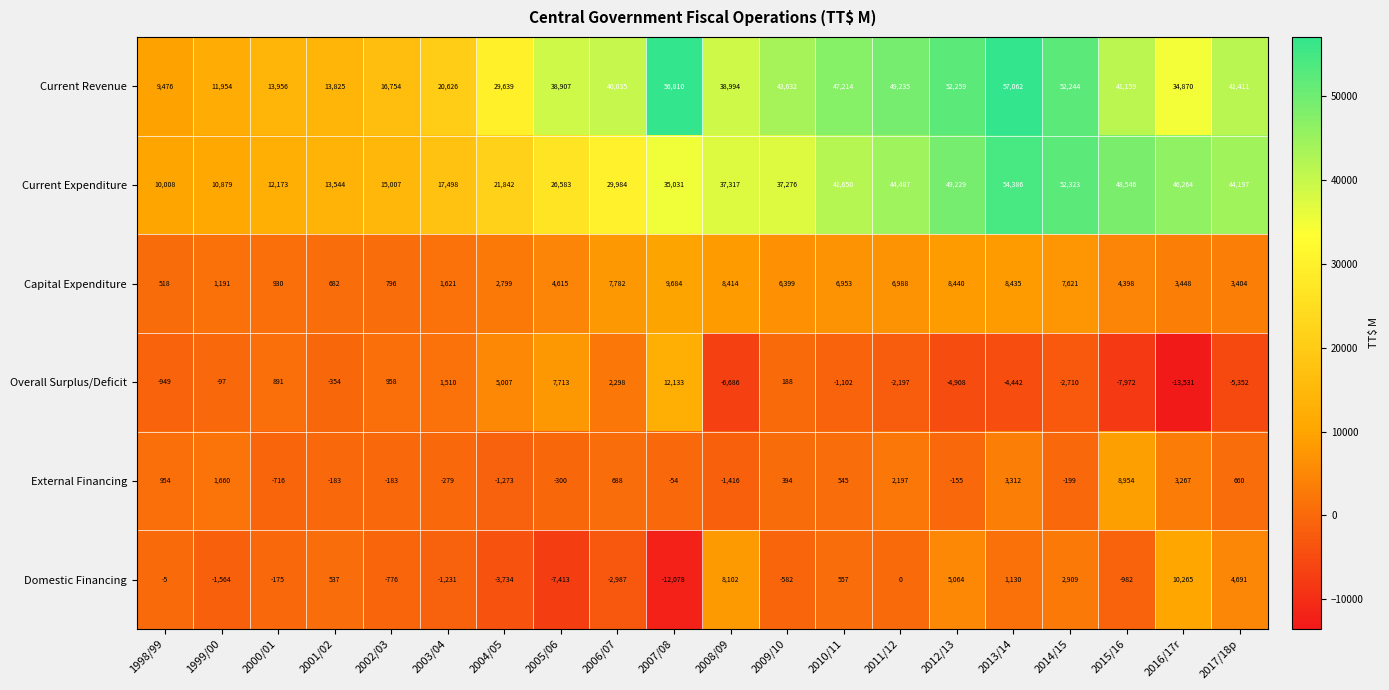

At which category is the sum across all series the highest?

2013/14